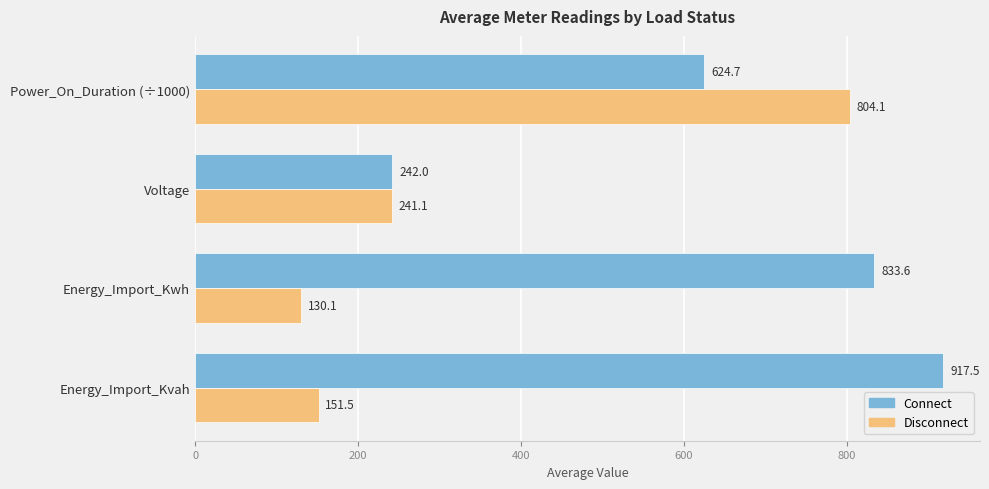

What are all the series names shown in the legend?

Connect, Disconnect